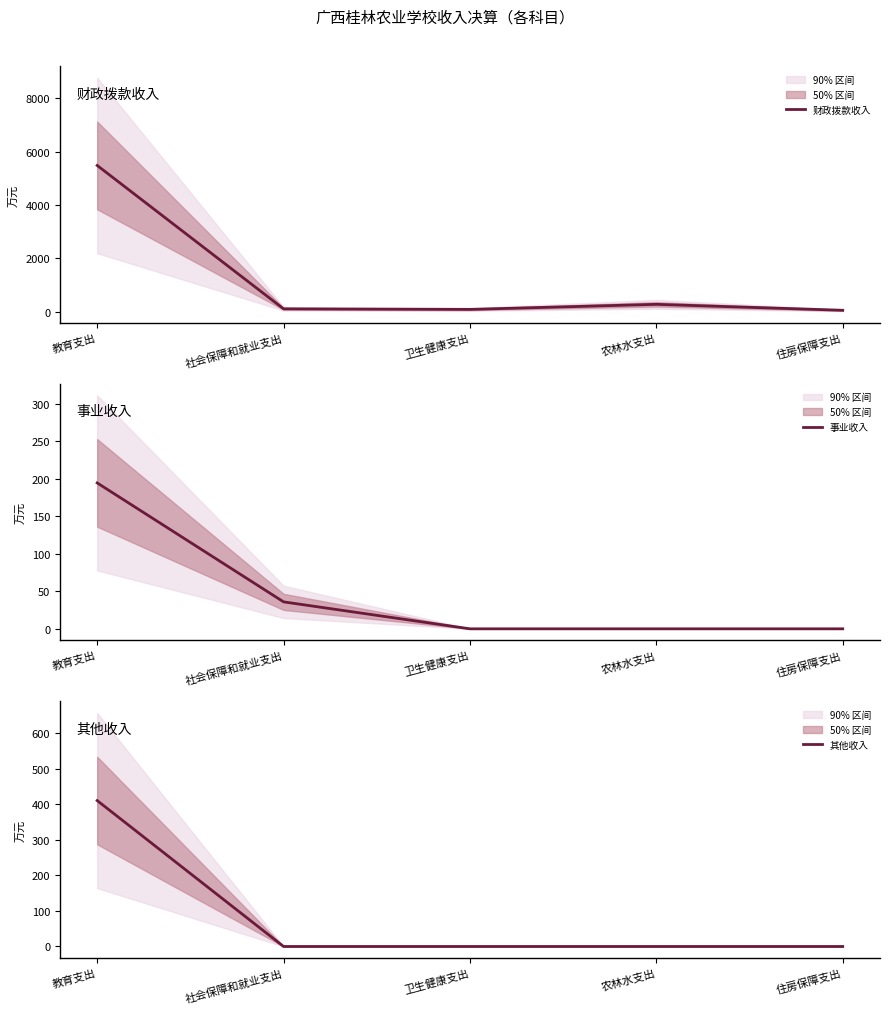

What is the difference between the maximum and second lowest values in the 事业收入 series?

194.7